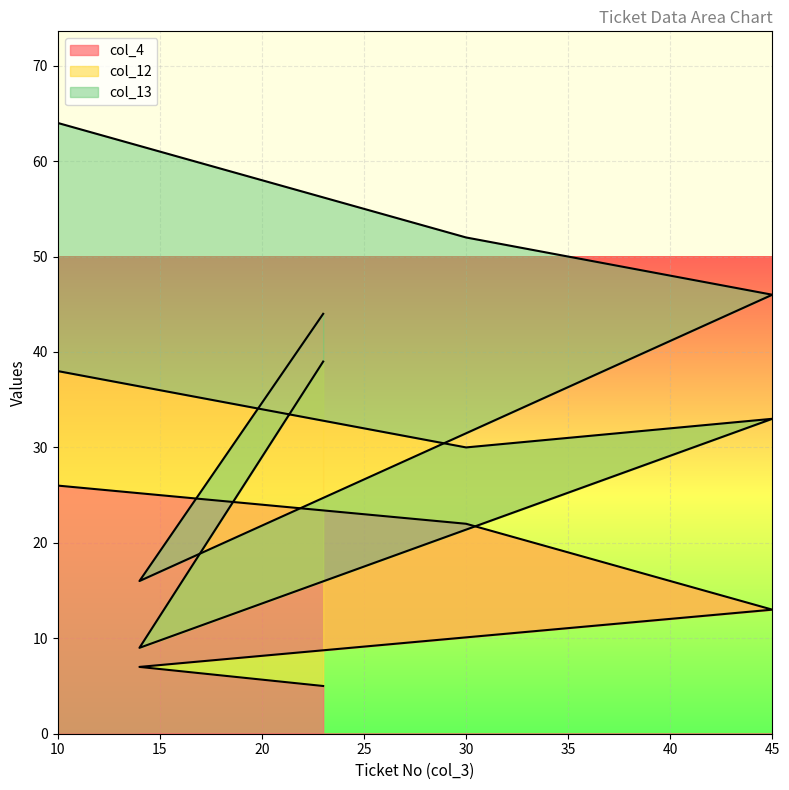

Is it true that col_13 equals 5 at 45?

False